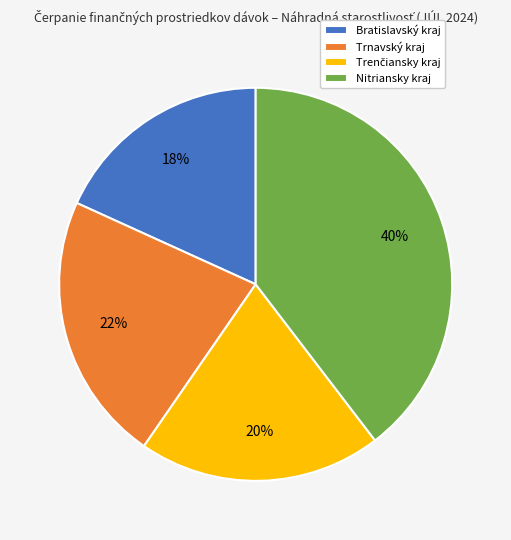

To the nearest percent, what is the combined percentage of Nitriansky kraj and Bratislavský kraj?

58%